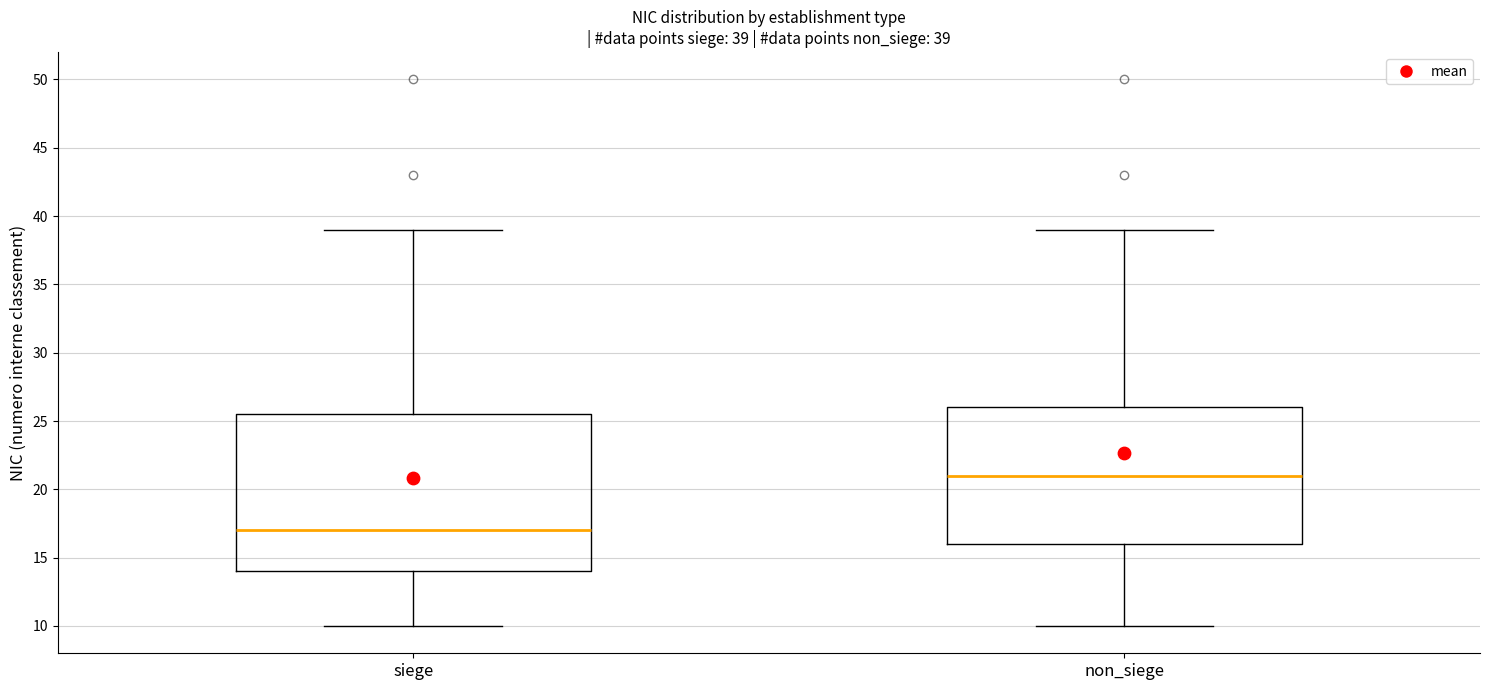

Which box is the tallest, from its lower edge to its upper edge?

siege